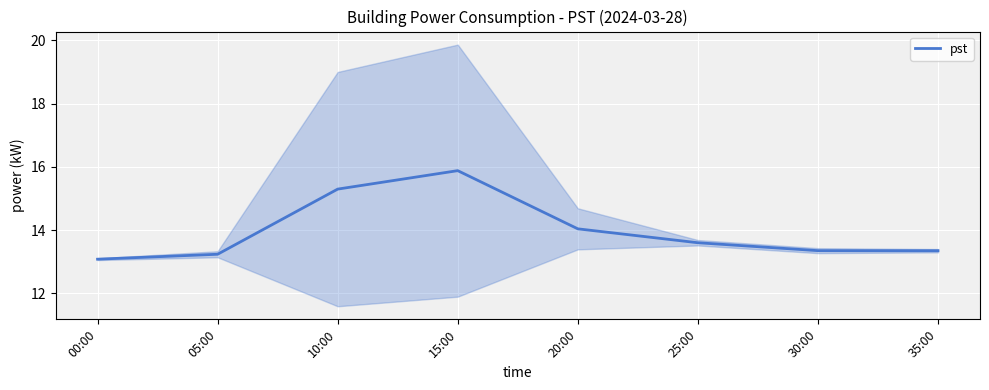

Count the number of categories in the chart.

8